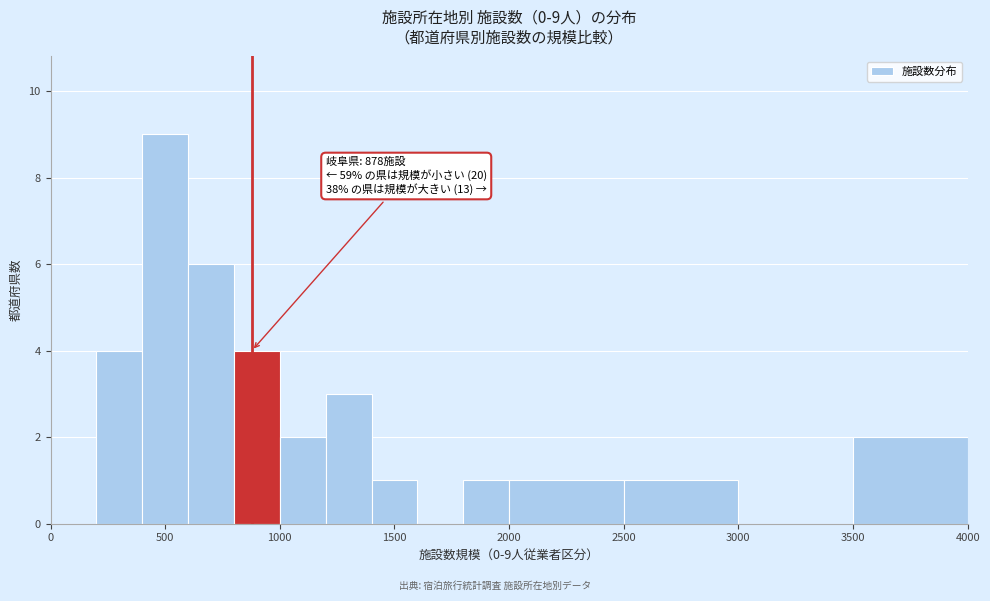

Which range on the x-axis has the tallest bar?

400 to 600